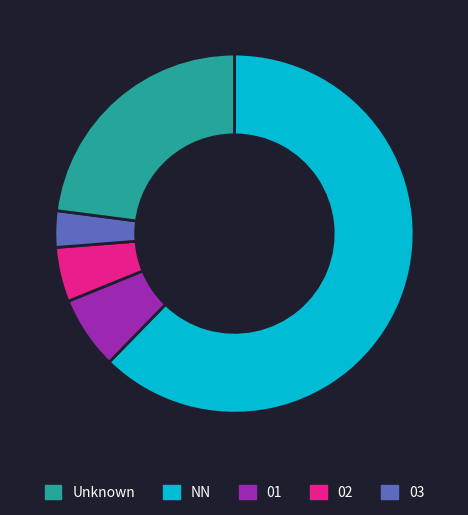

Is there any slice that represents more than half of the pie?

Yes